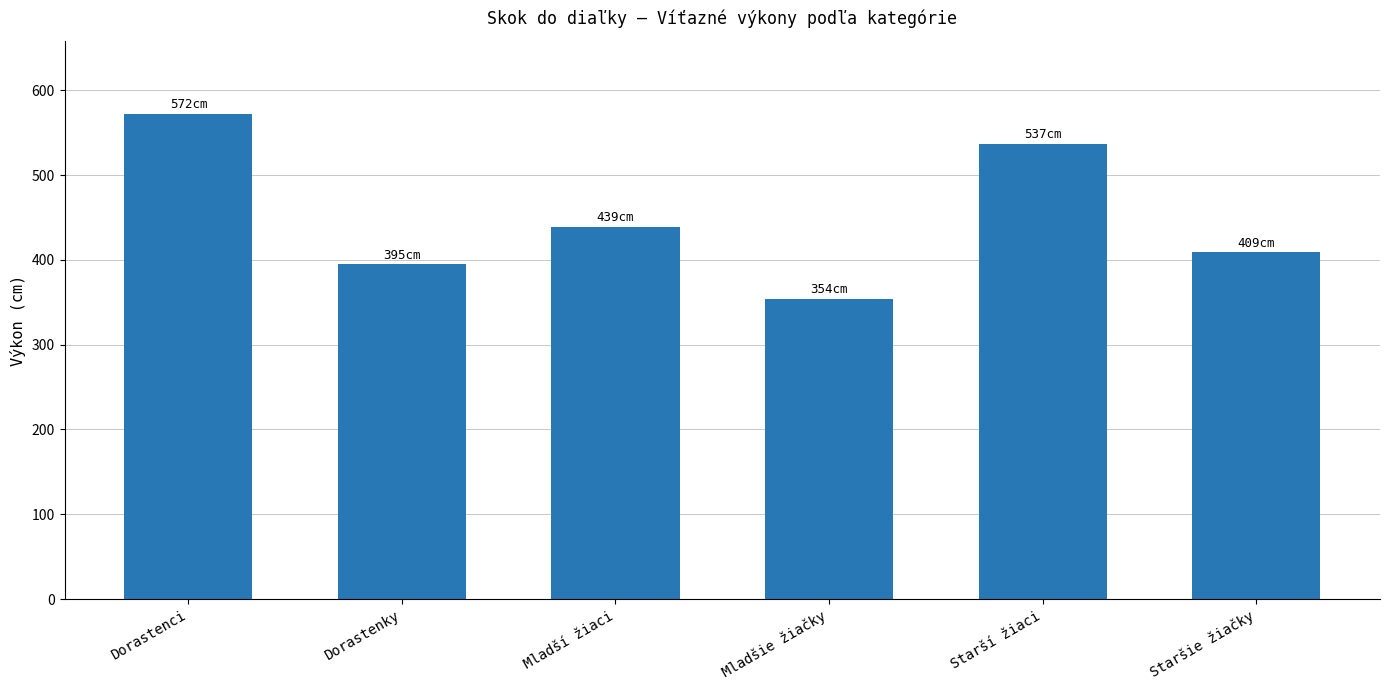

What position from the right is Dorastenci?

6